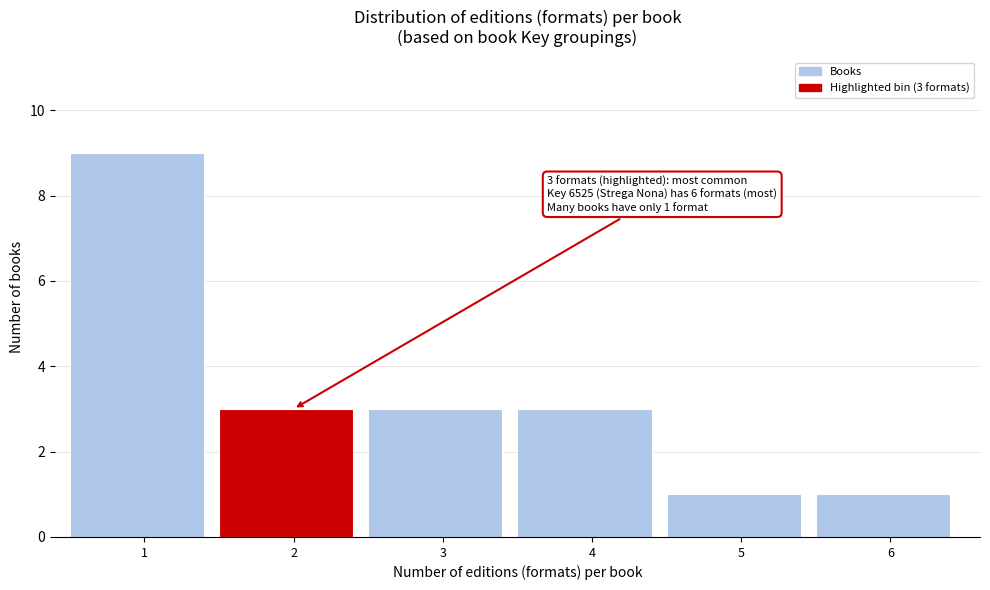

Reading right to left, list all the values displayed in this chart.

6=1	5=1	4=3	3=3	2=3	1=9